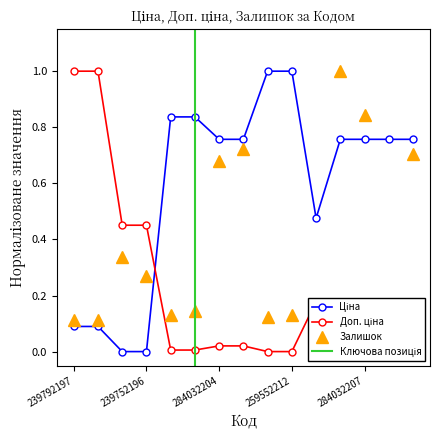

At which category does Залишок reach its first local peak?

239752197